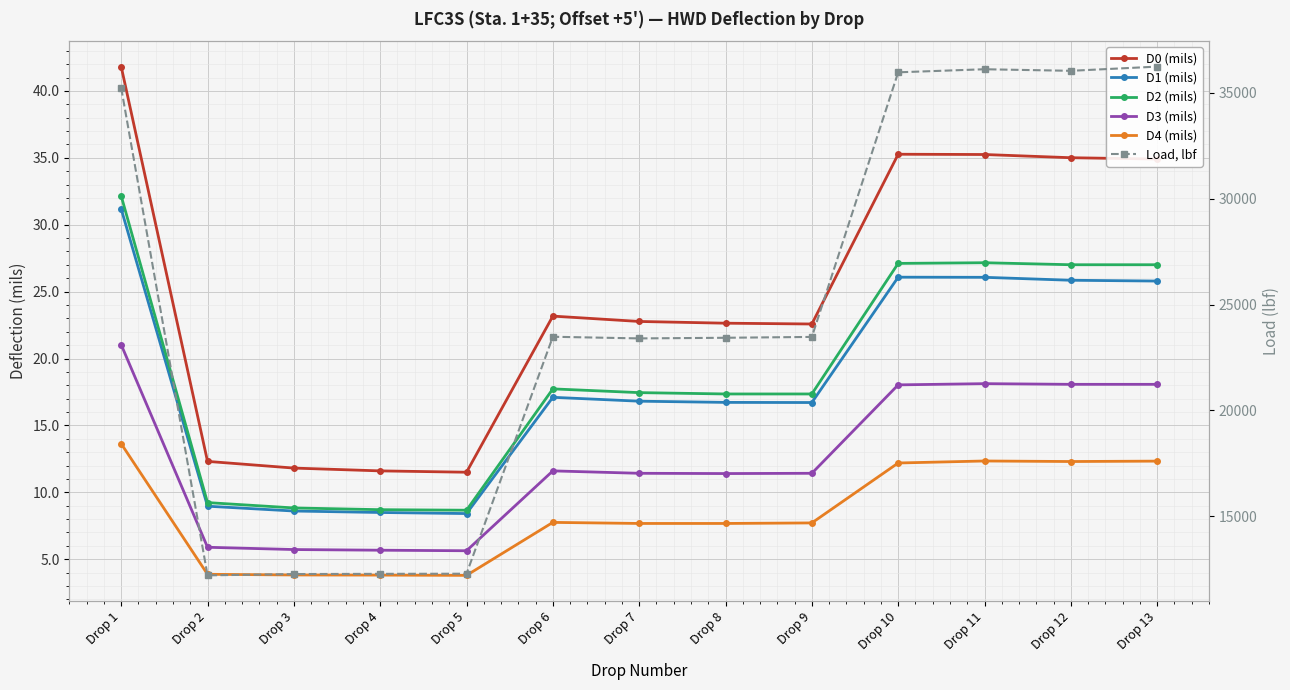

The value of D0 (mils) at Drop 8 is 22.6. True or false?

True